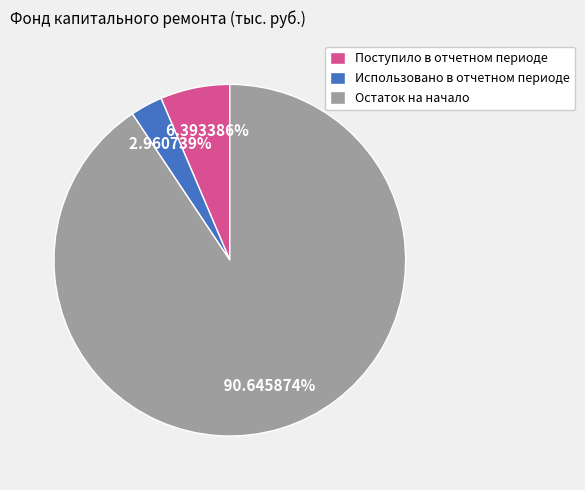

To the nearest percent, what percentage of the pie is Использовано в отчетном периоде?

3%